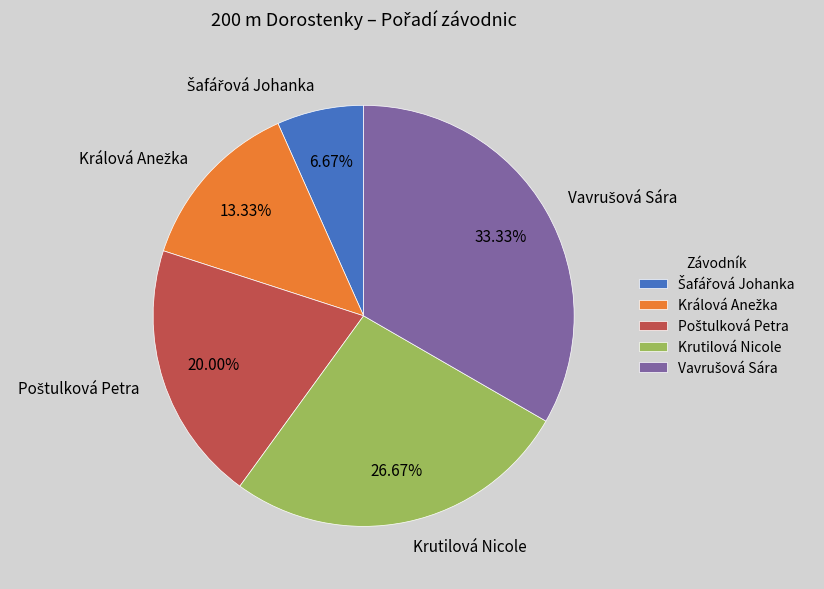

Is Krutilová Nicole the majority of the pie?

No